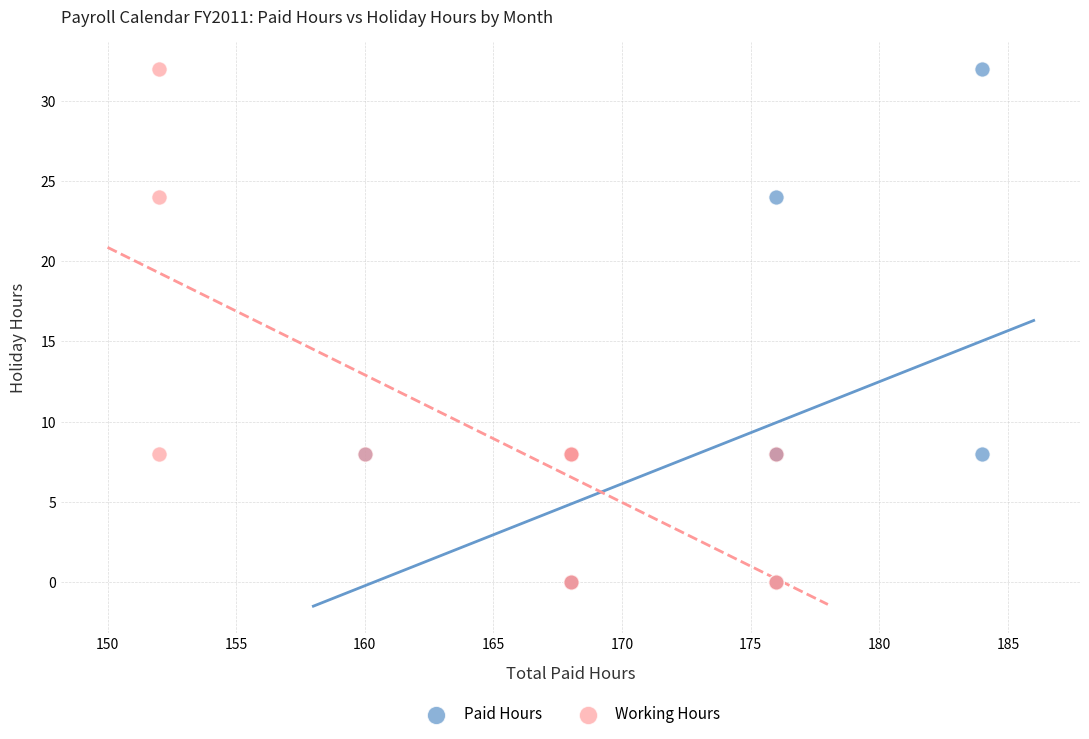

What are all the series names shown in the legend?

Paid Hours, Working Hours